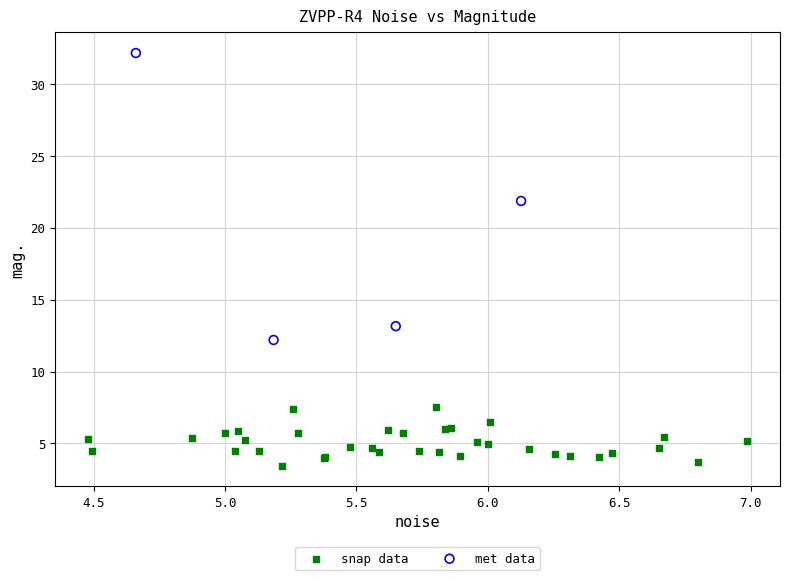

Which series has the largest Y range (max minus min)?

met data